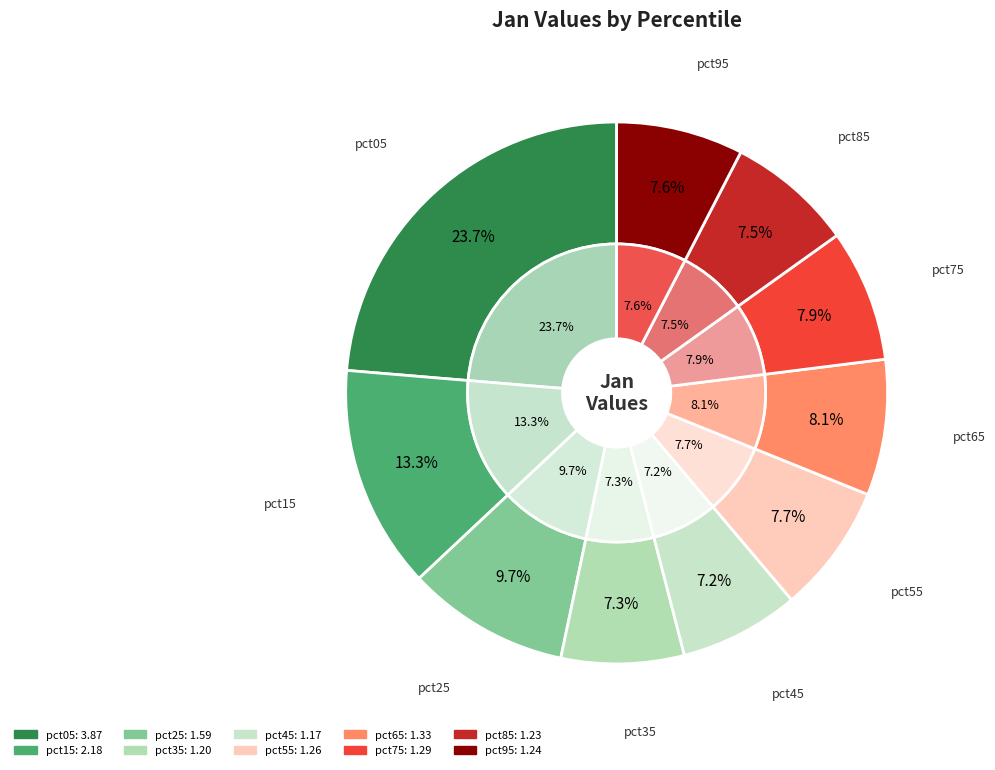

To the nearest percent, what percentage of the pie is pct05?

24%